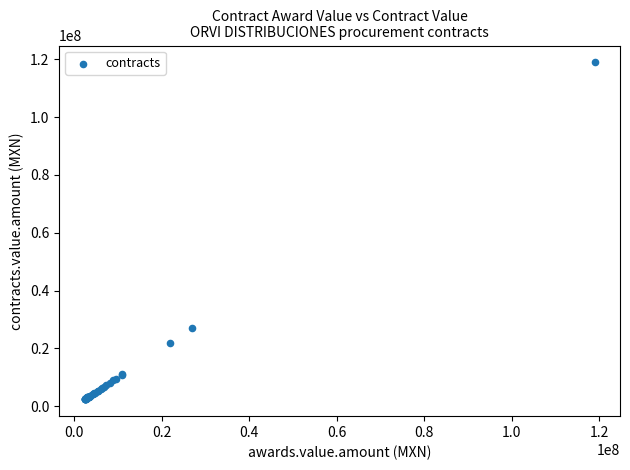

What Y value in the scatter plot is closest to 60642156?

27005948.2